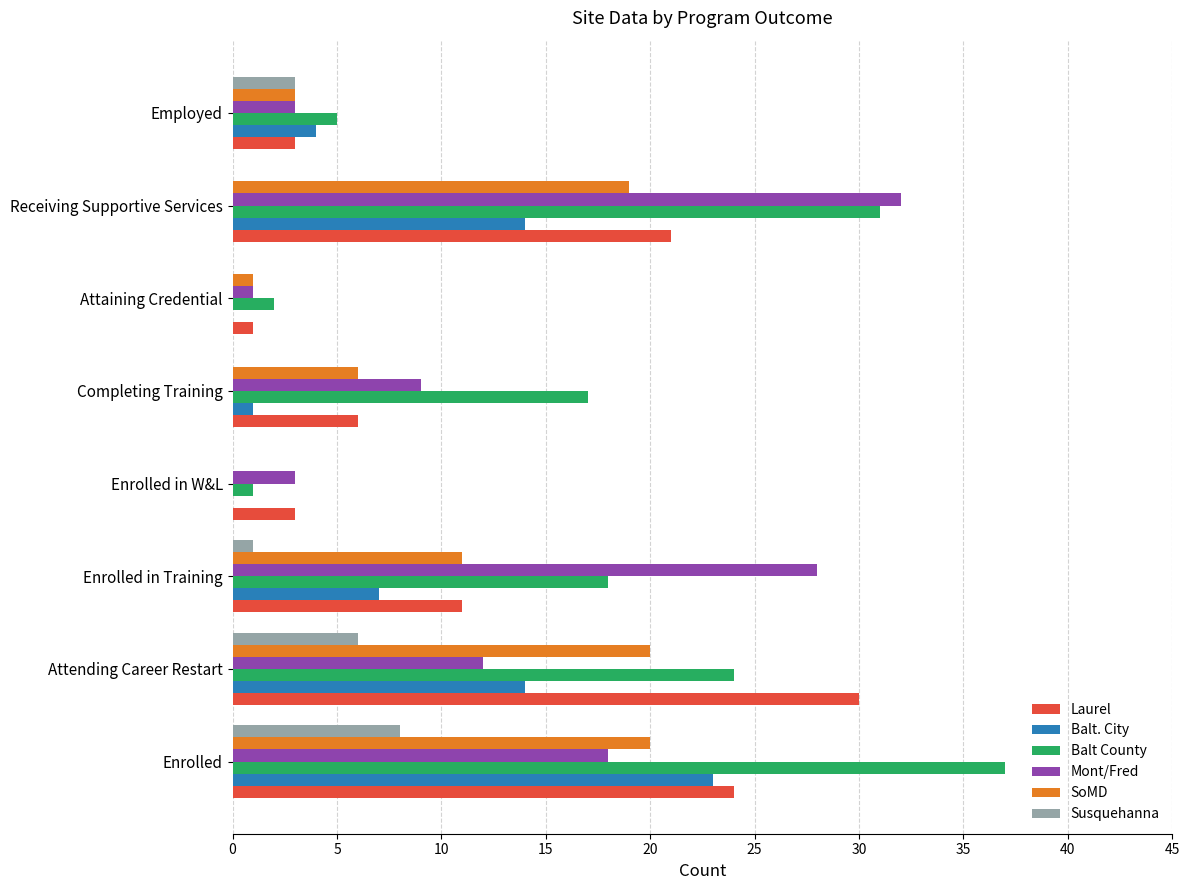

What is the sum of all Susquehanna values?

18